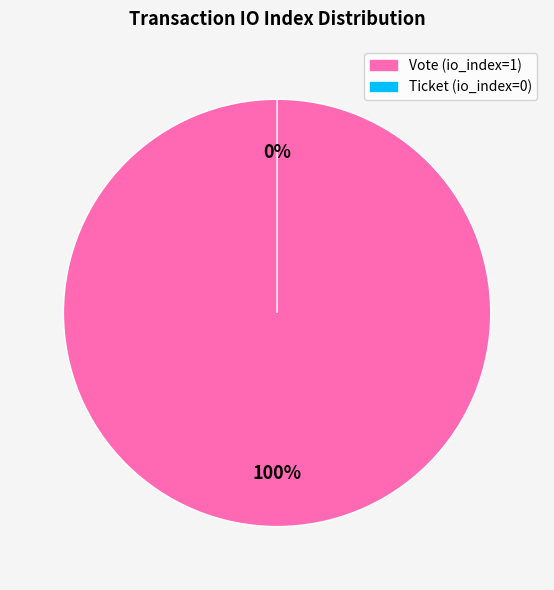

How many slices are in this pie chart?

2